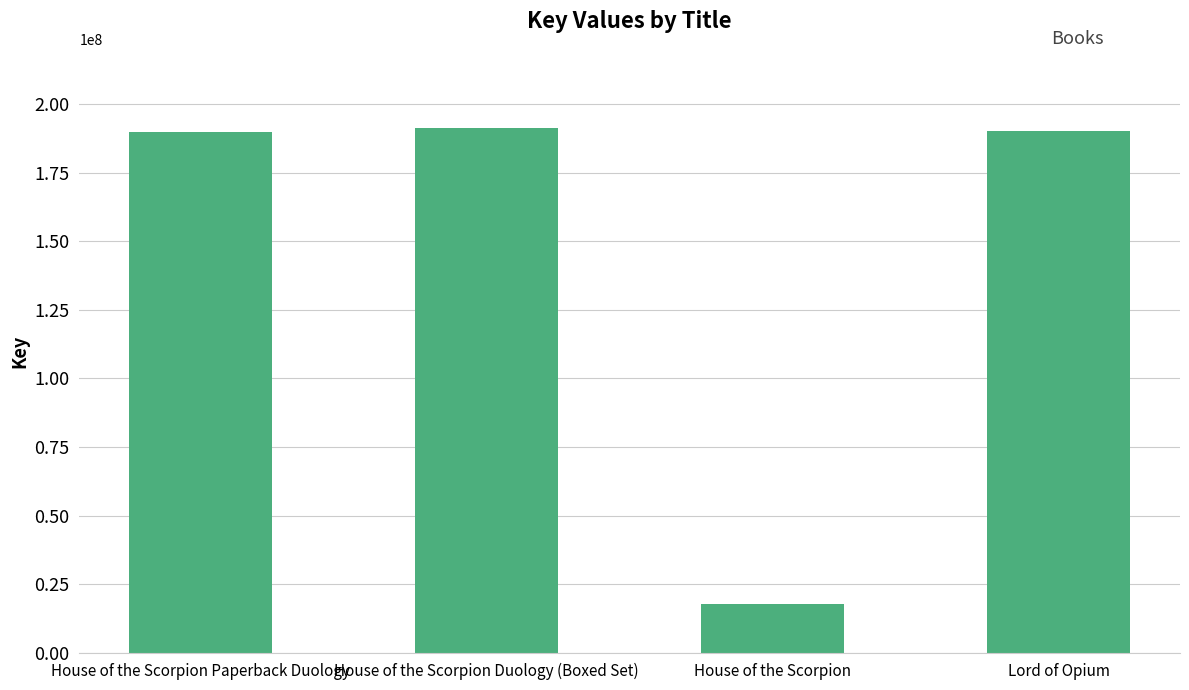

What is the sum of the values at House of the Scorpion and House of the Scorpion Duology (Boxed Set)?

209364682